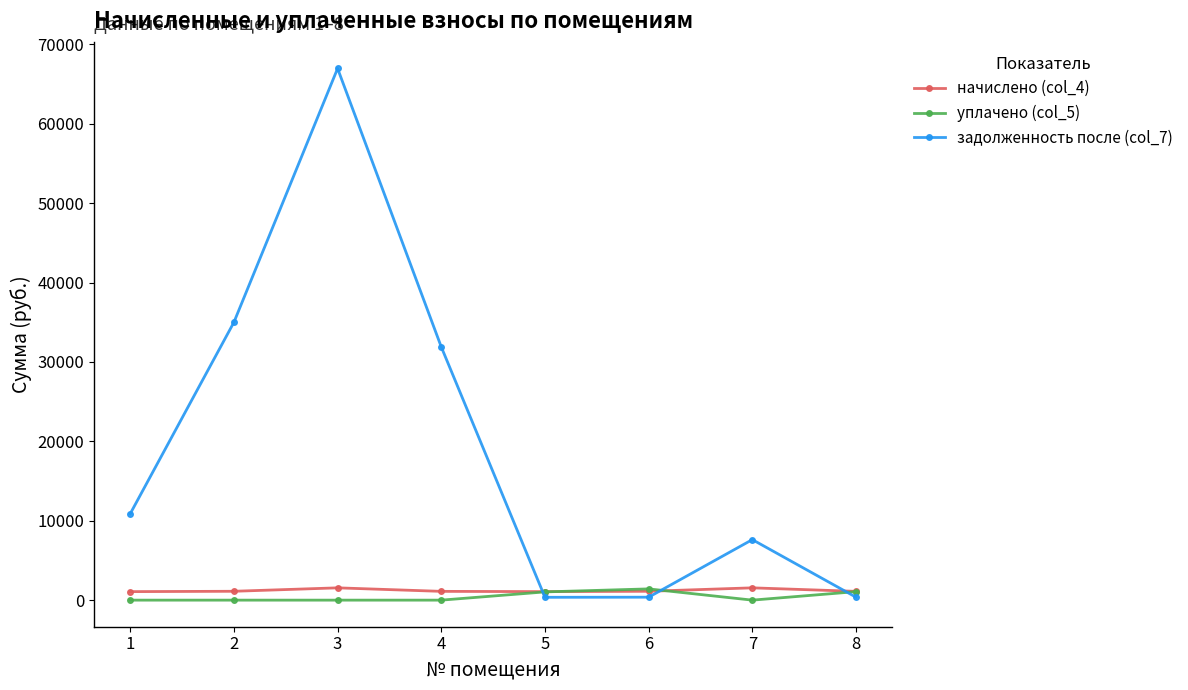

True or false: уплачено (col_5) has more than 2 points higher than both neighbors.

False